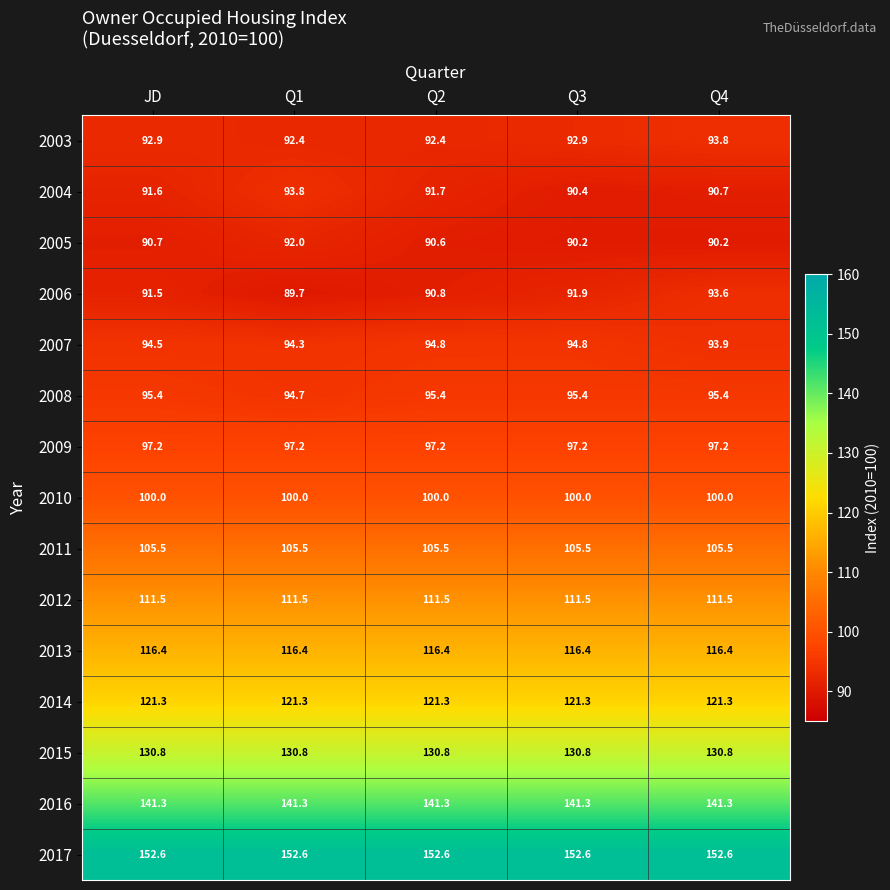

What is the difference between the 2006 values at Q1 and Q4?

3.9